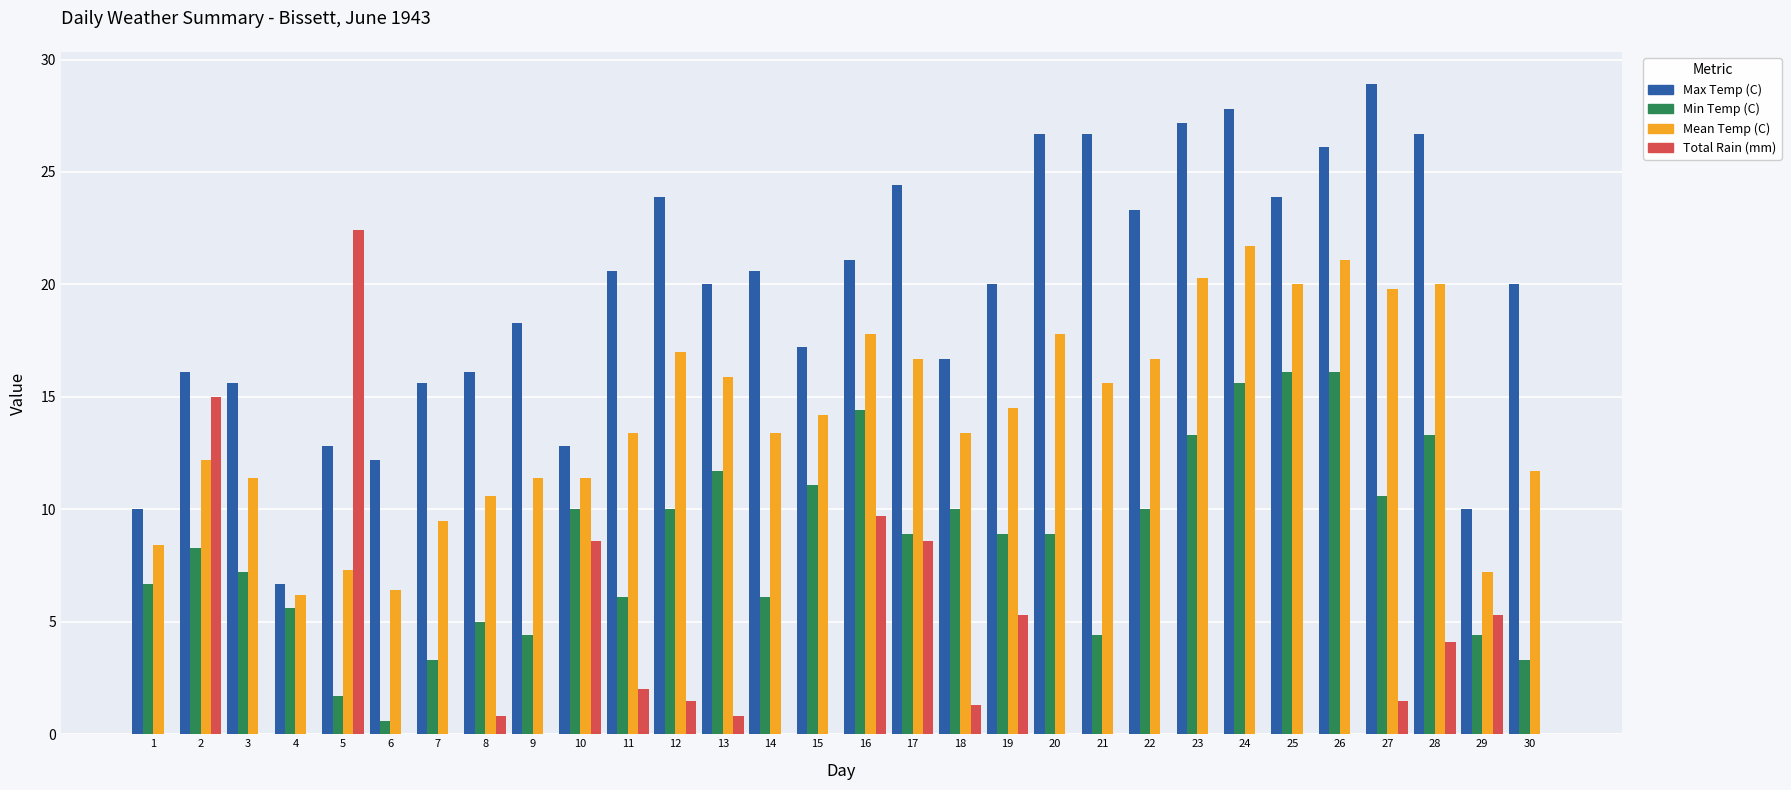

Where does the Mean Temp (C) series first go above 14?

12